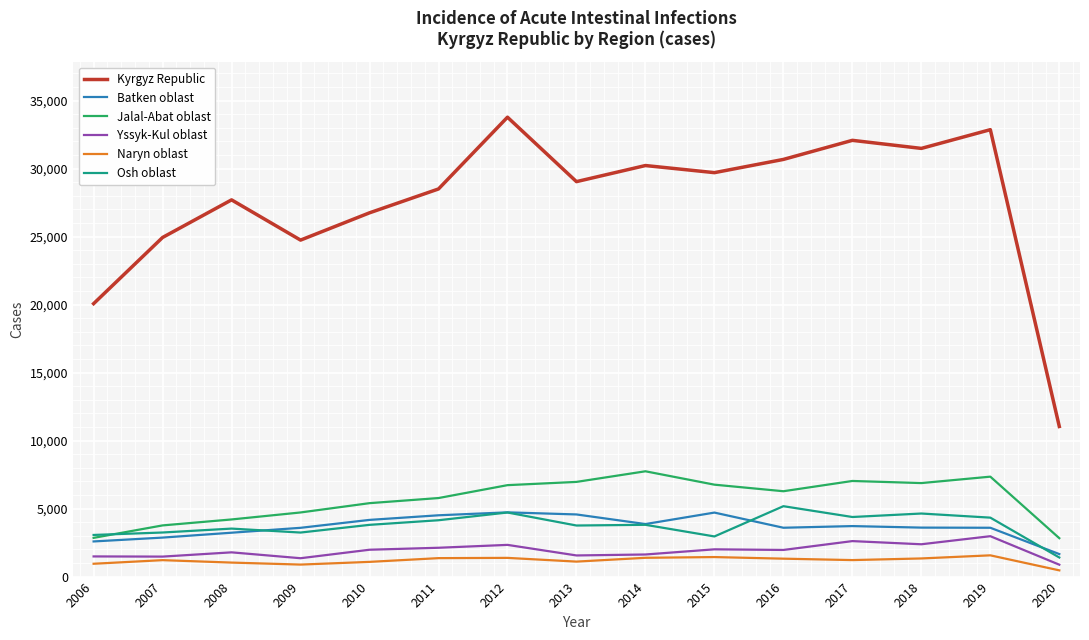

Is the value of Kyrgyz Republic at 2012 greater than the value of Jalal-Abat oblast at 2007?

Yes